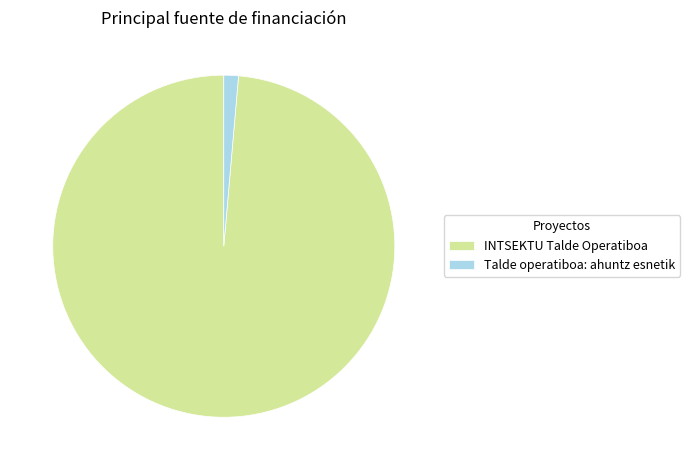

Combined, do Talde operatiboa: ahuntz esnetik and INTSEKTU Talde Operatiboa account for over 50%?

Yes